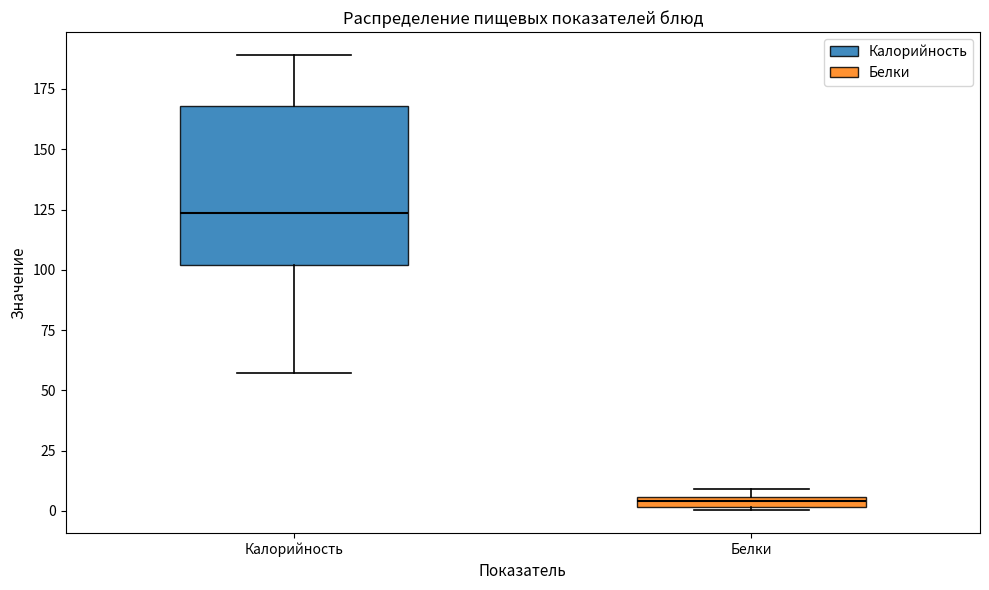

Which box's median line is the lowest?

Белки